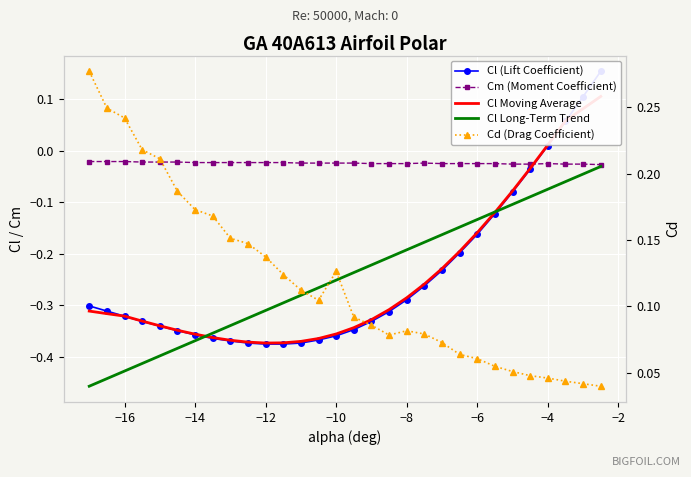

Is it true that Cl equals -0.5 at −8?

False